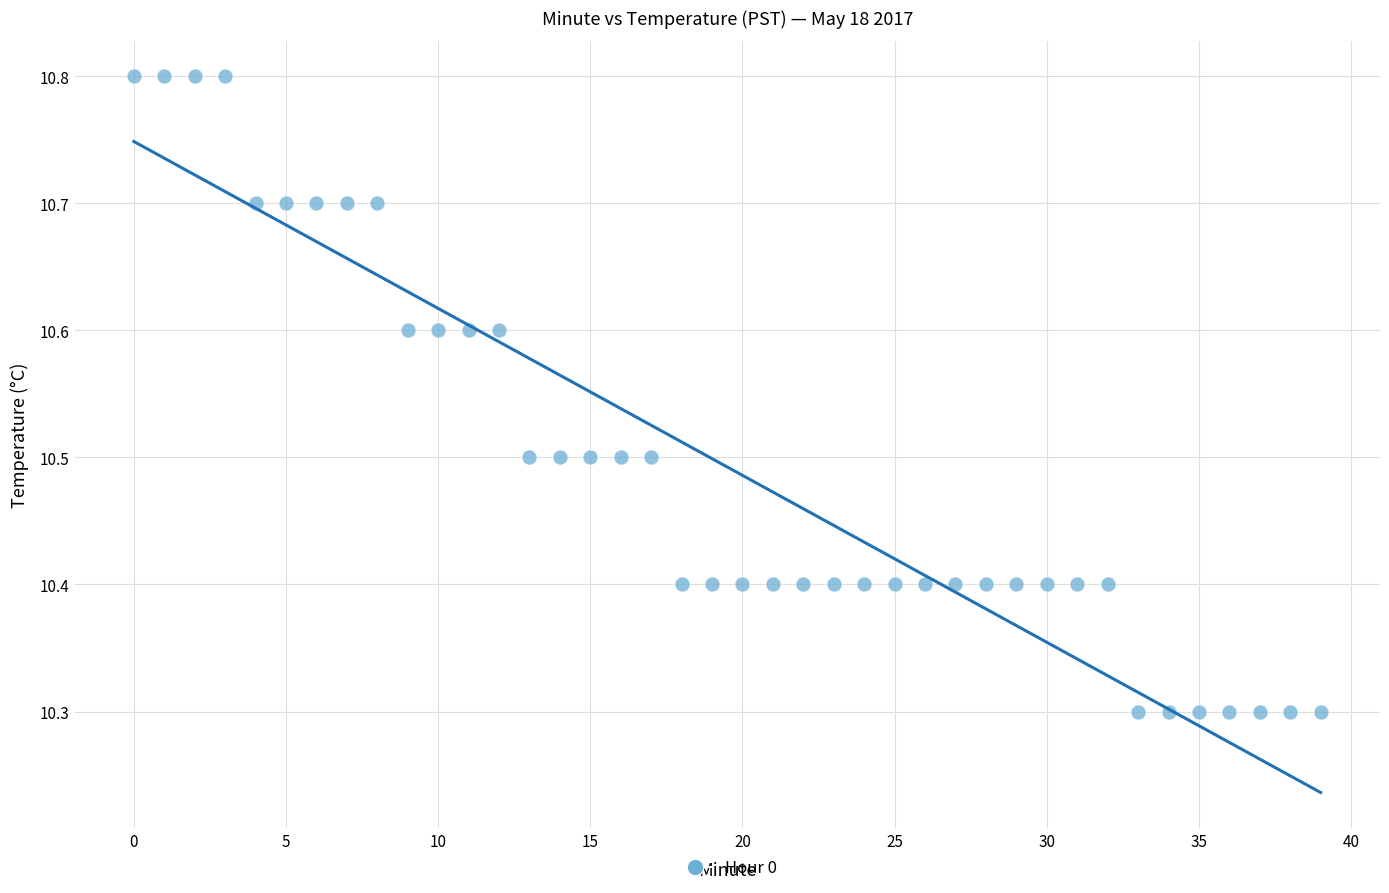

How many points are shown in the scatter plot?

40